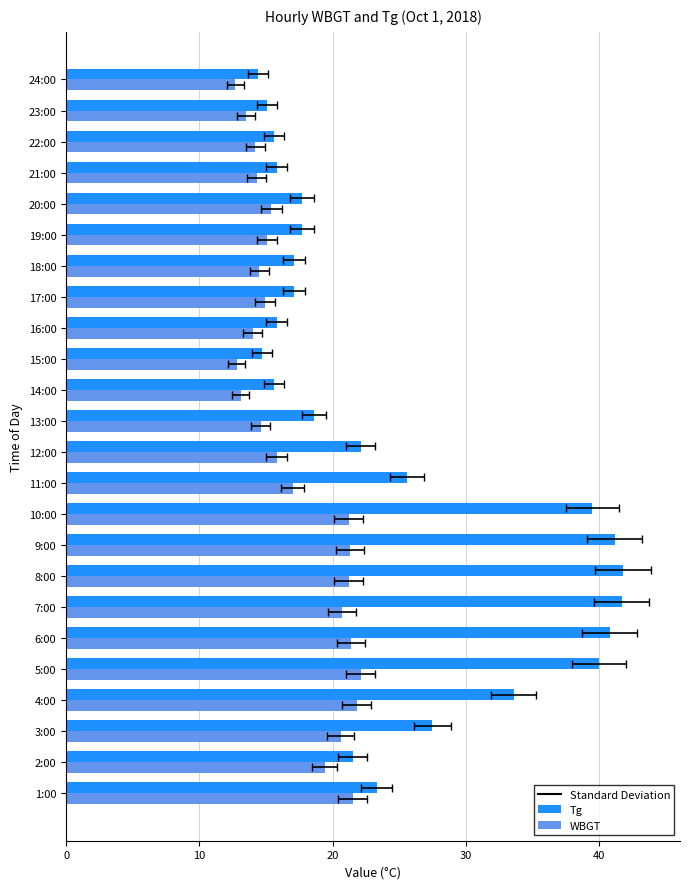

Which series has the widest spread of values?

Tg